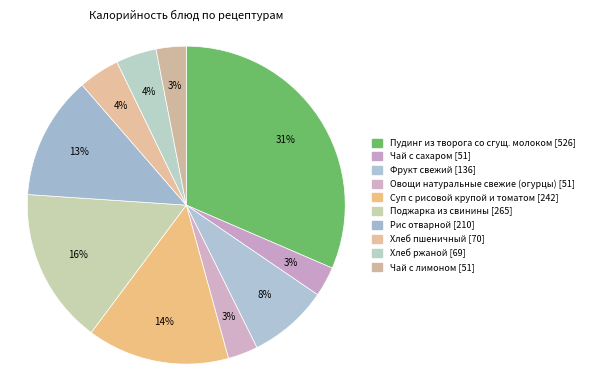

How many slices are in this pie chart?

10